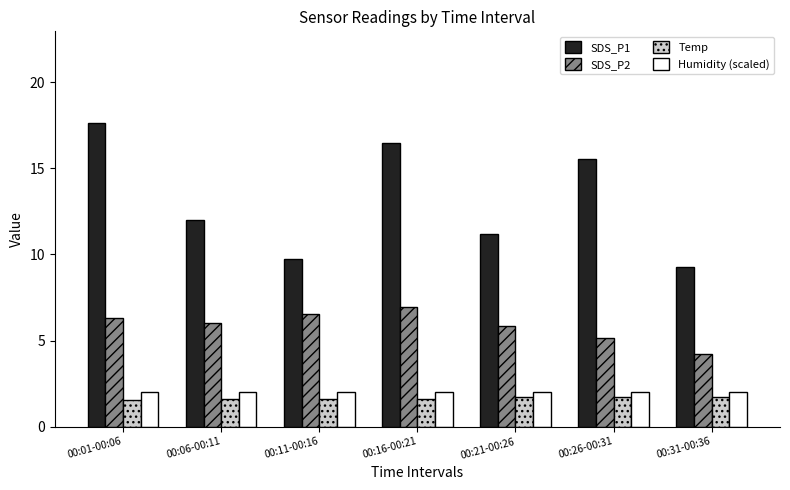

What is the smallest value displayed?

1.5